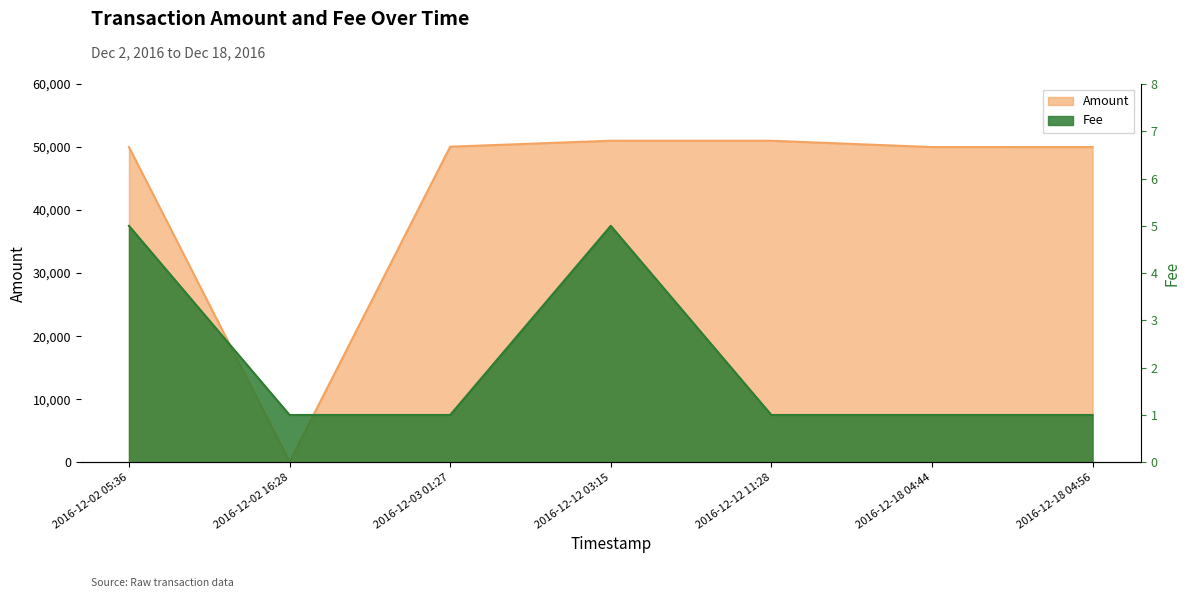

True or false: Fee and Amount intersect in this chart.

False